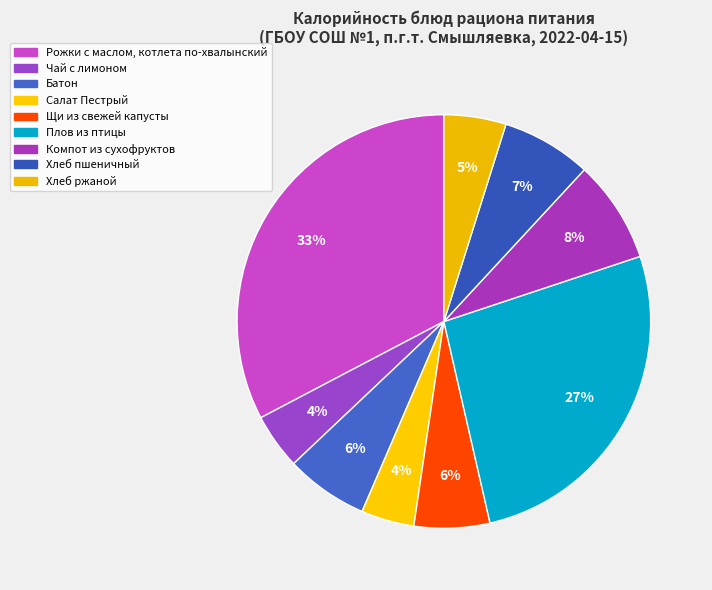

Which has a higher value, Плов из птицы or Салат Пестрый?

Плов из птицы